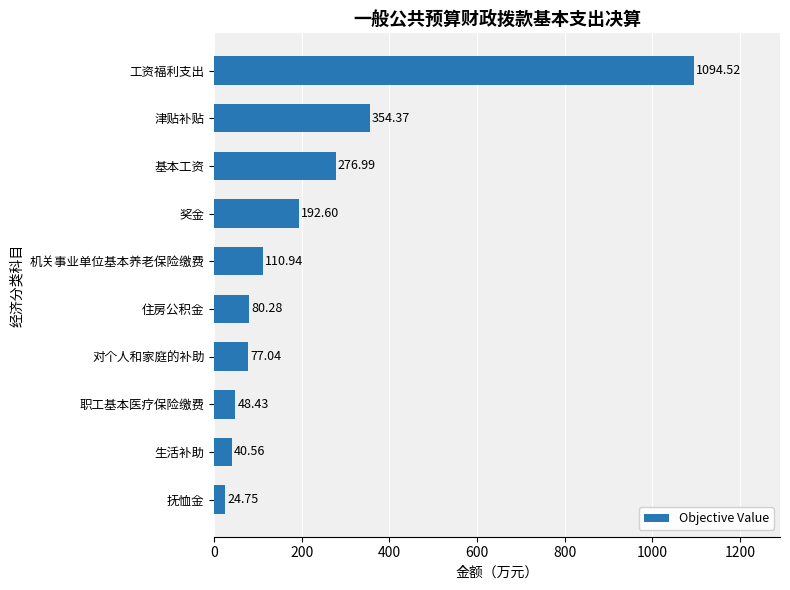

What is the maximum value shown in the chart?

1094.5